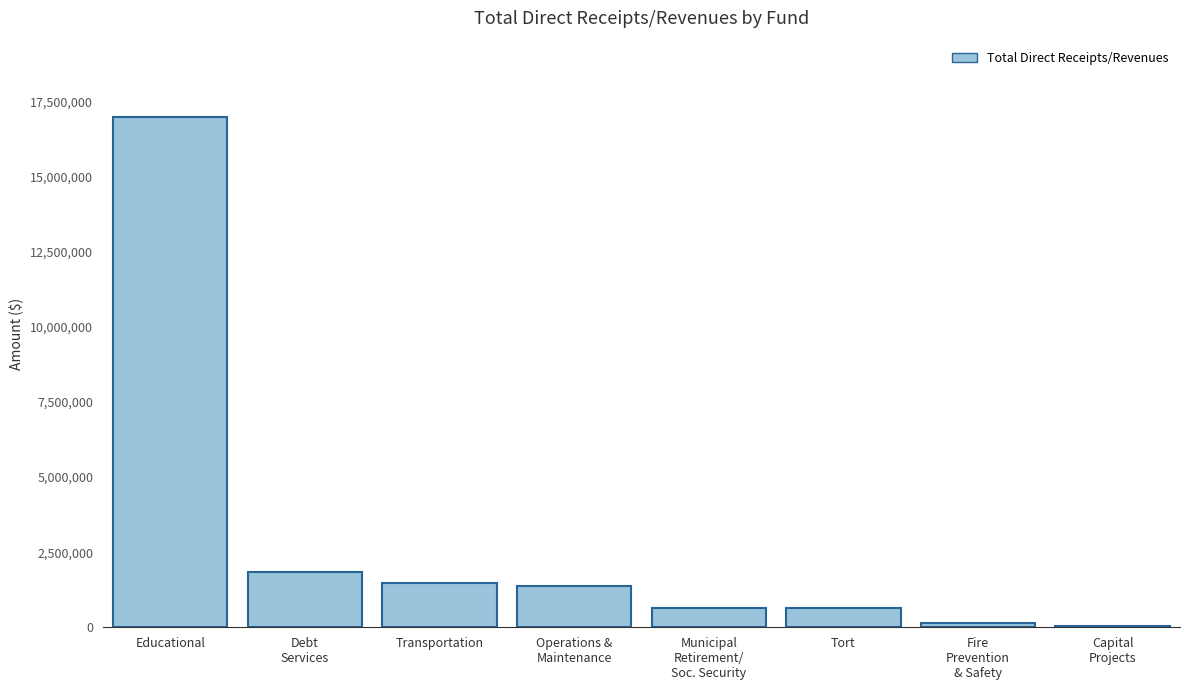

What is the change in value from Transportation to Tort?

-815171